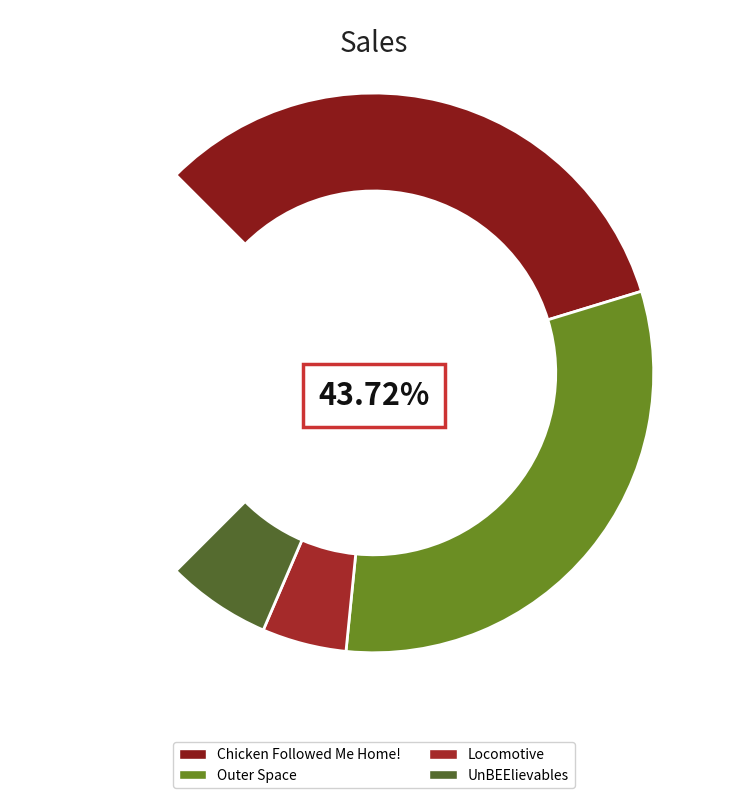

To the nearest percent, what portion does Locomotive represent?

7%